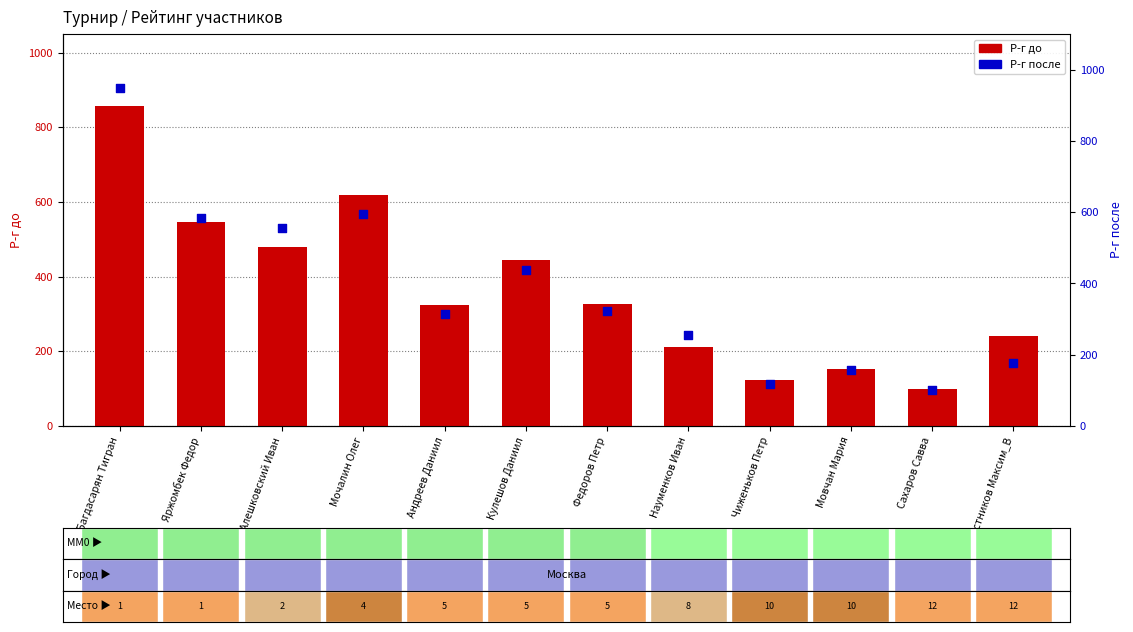

Which series has the largest Y range (max minus min)?

Р-г после